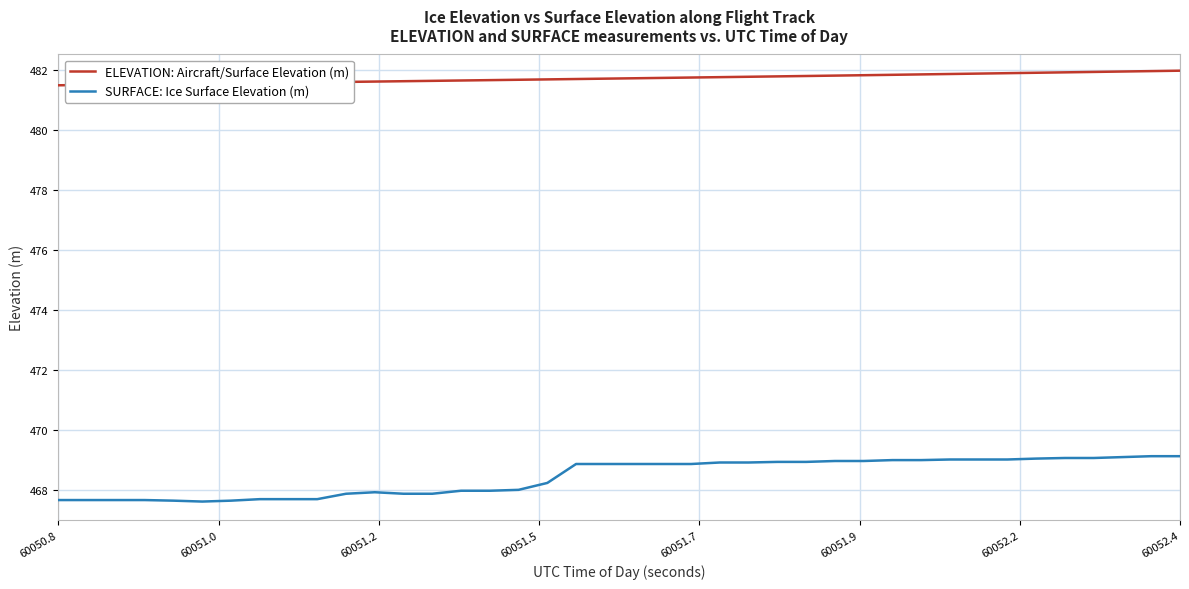

True or false: SURFACE: Ice Surface Elevation (m) and ELEVATION: Aircraft/Surface Elevation (m) intersect in this chart.

False